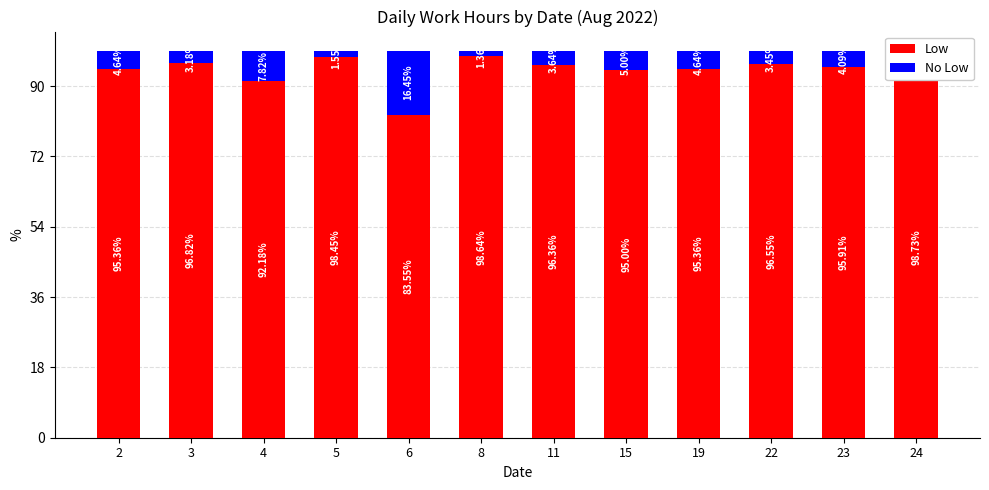

What is the sum of all Low values?

125.7